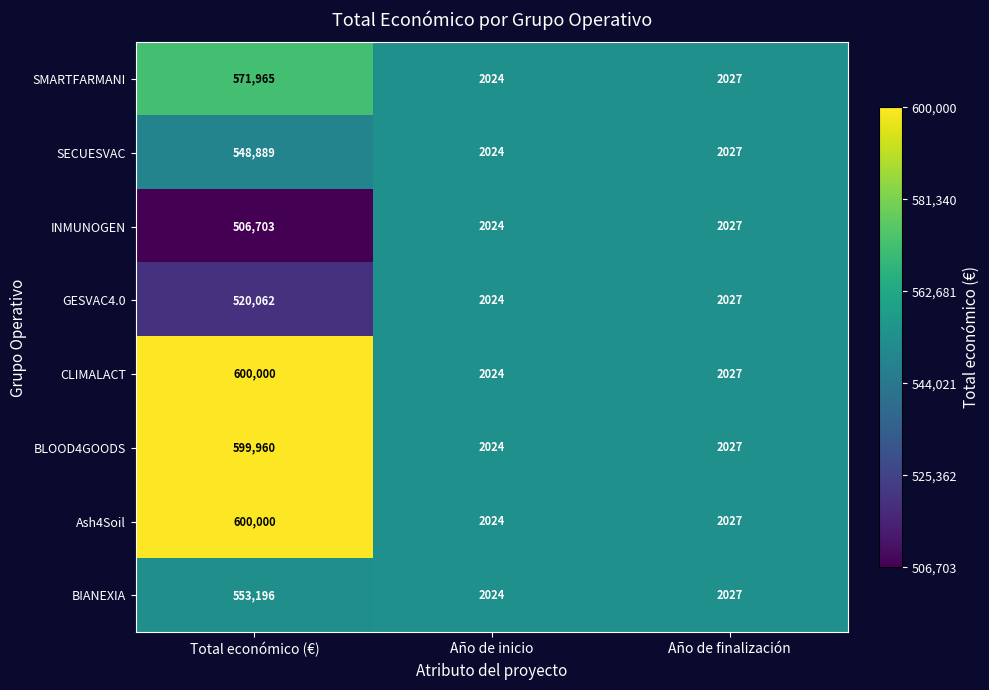

Rank the categories by CLIMALACT value from highest to lowest.

Total económico (€), Año de finalización, Año de inicio